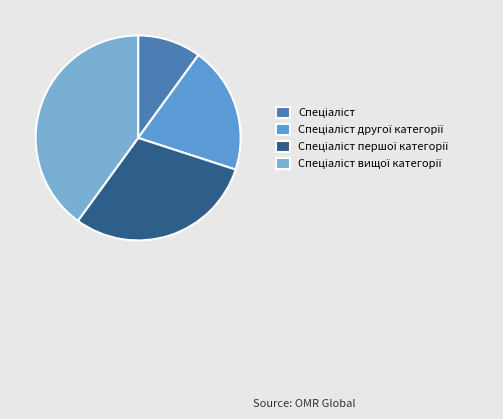

How many segments does this pie chart have?

4